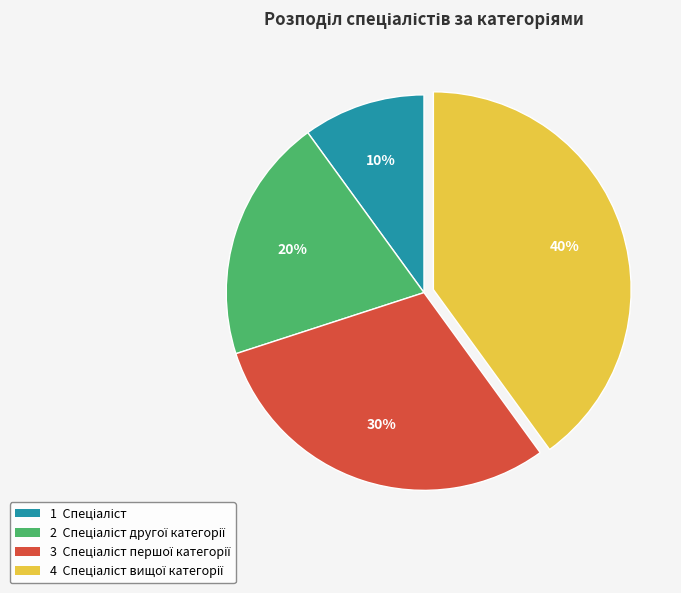

How many segments does this pie chart have?

4